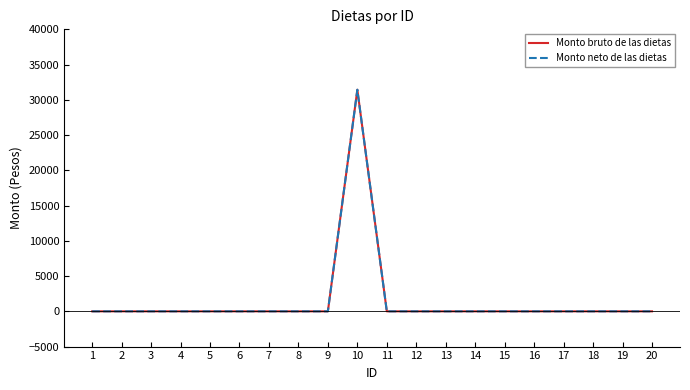

The value of Monto bruto de las dietas at 9 is 0. True or false?

True